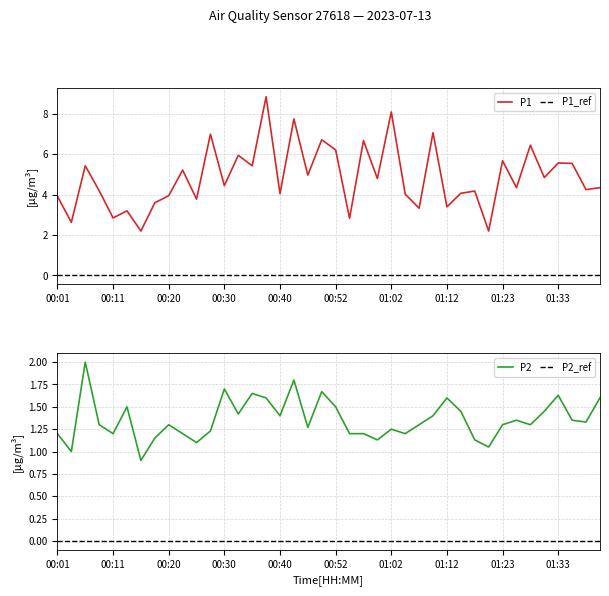

The P2 series shows 1.5 at 00:13. True or false?

True